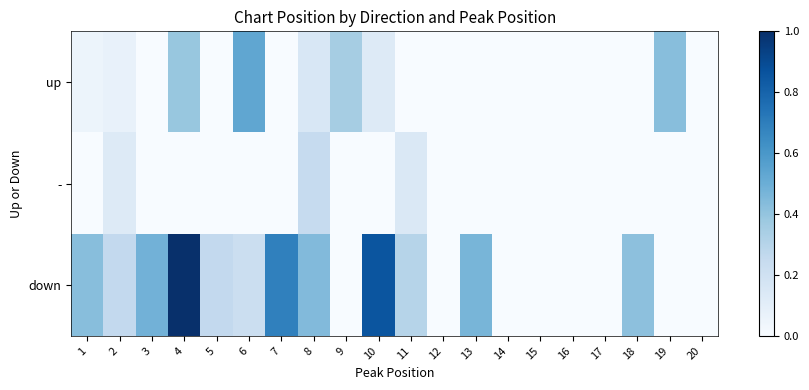

At which category does the chart reach its minimum across all series?

3